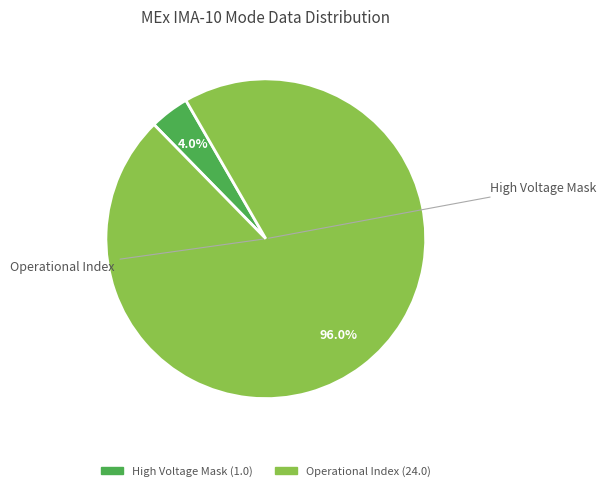

Does any single category account for the majority?

Yes